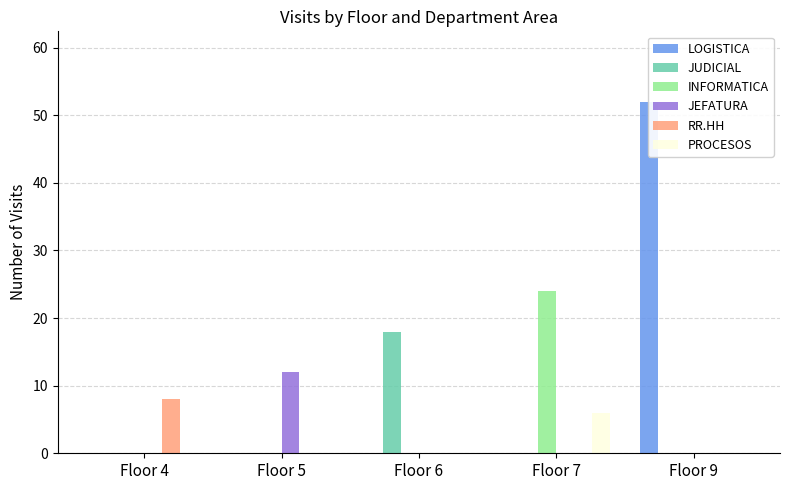

What is the greatest value displayed?

52